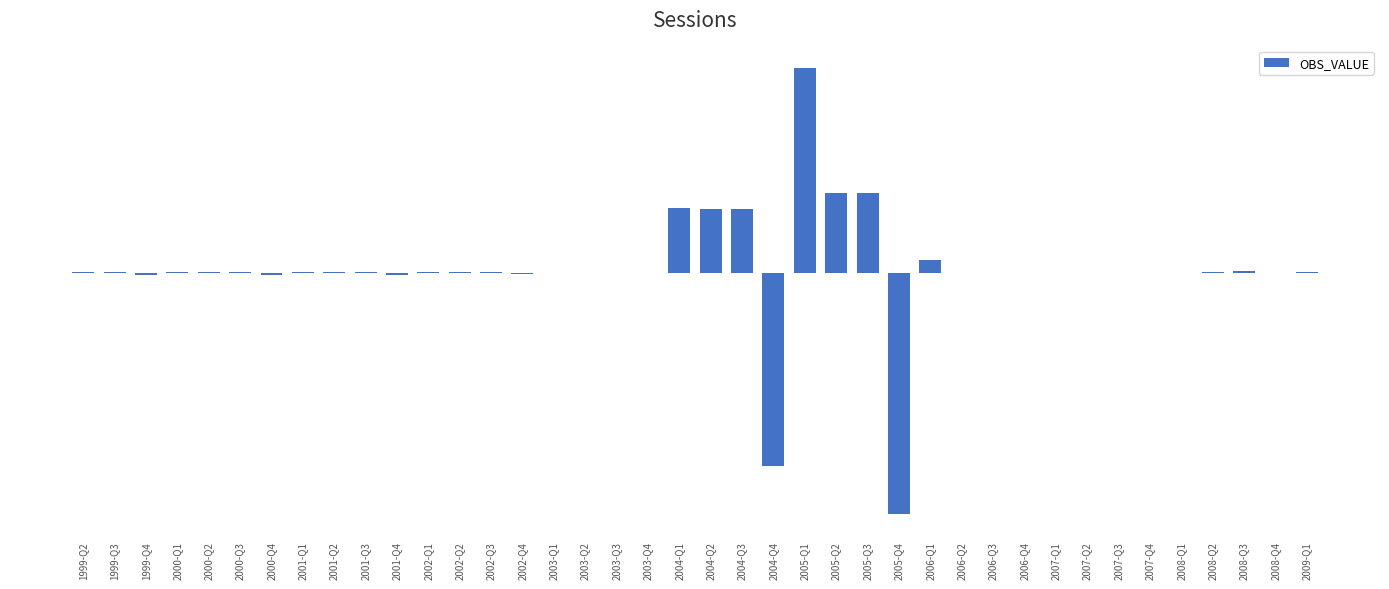

Reading right to left, extract all data points from this chart.

2	-2	4	1	-2	-1	-1	-1	-1	-1	0	-1	33	-644	213	213	547	-517	171	171	172	-2	-1	-1	-2	-3	1	2	2	-6	1	2	3	-7	2	3	2	-6	1	1